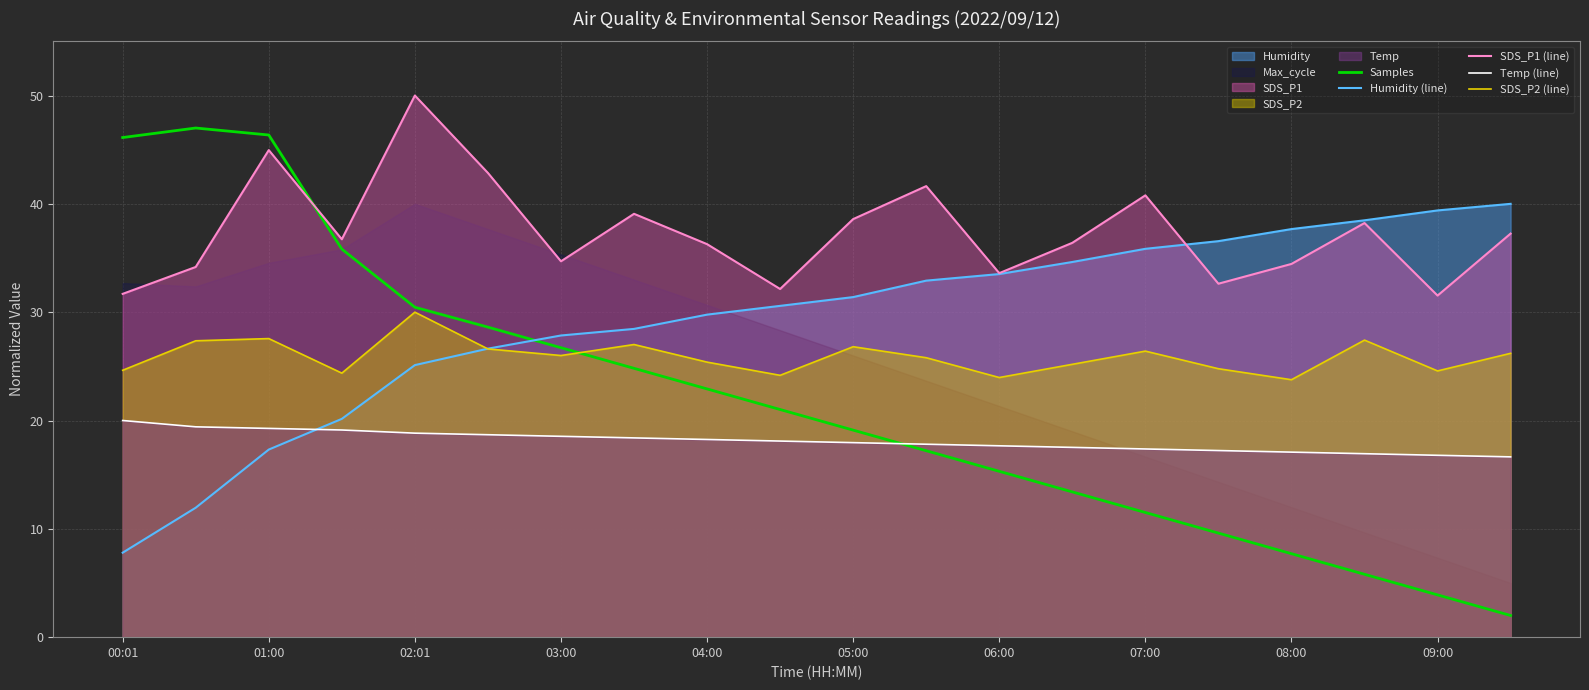

Rank the series by their maximum value, from lowest to highest.

Temp (line), SDS_P2 (line), Humidity (line), Samples, SDS_P1 (line)